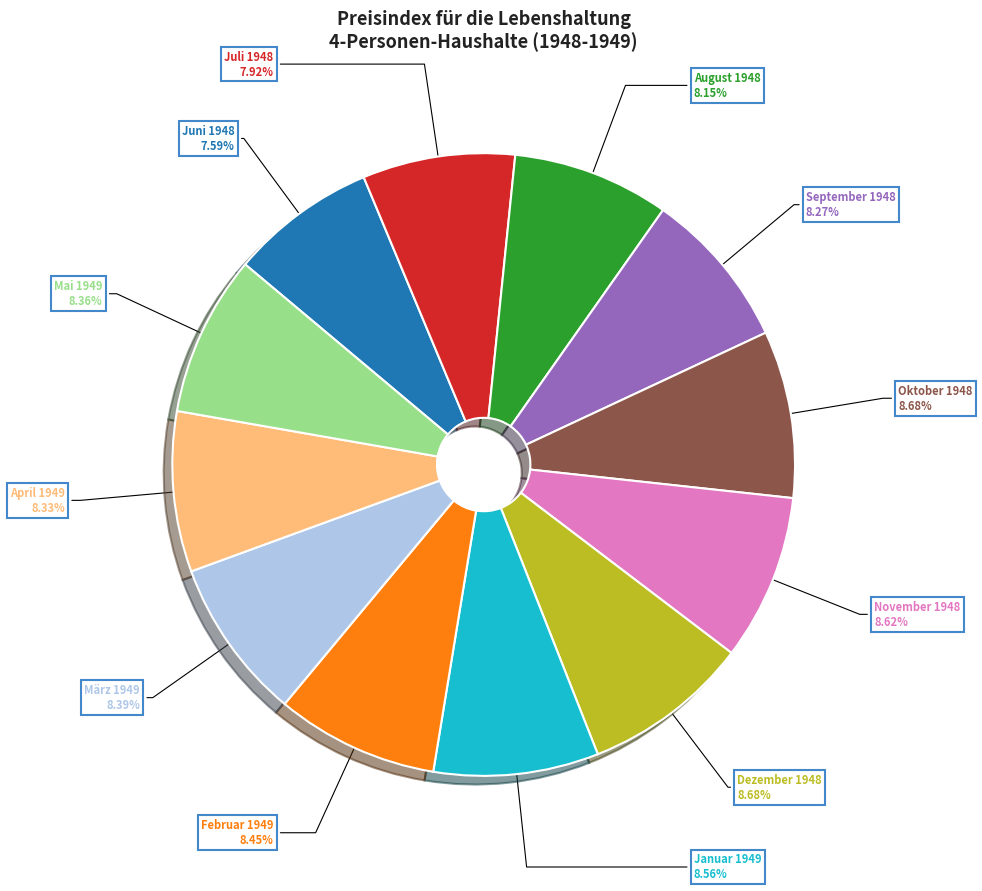

Is there a majority slice in this chart?

No